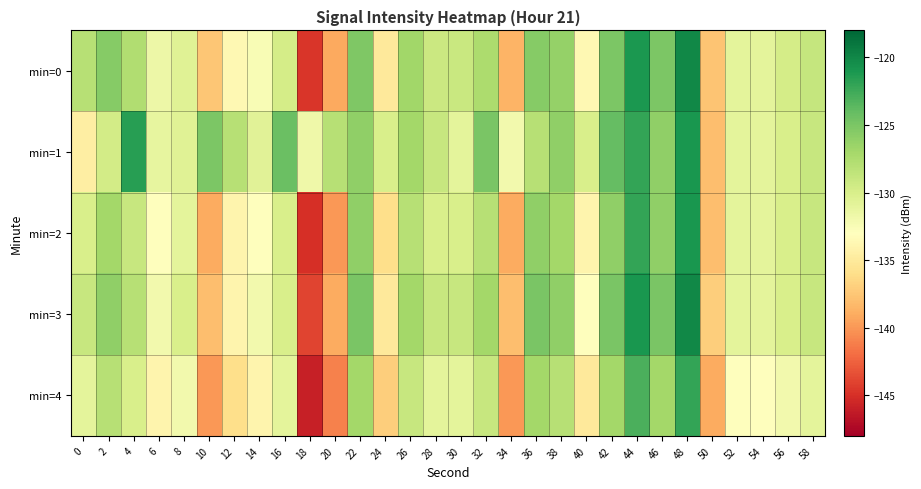

At which category is the sum across all series the highest?

48